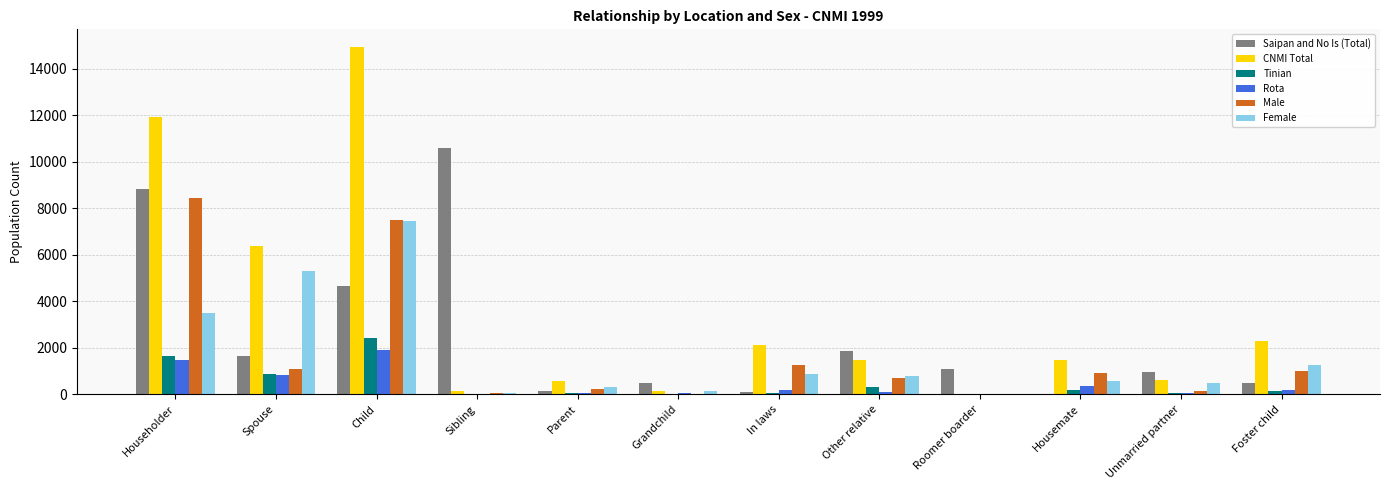

Which label corresponds to the largest value in the chart?

Child